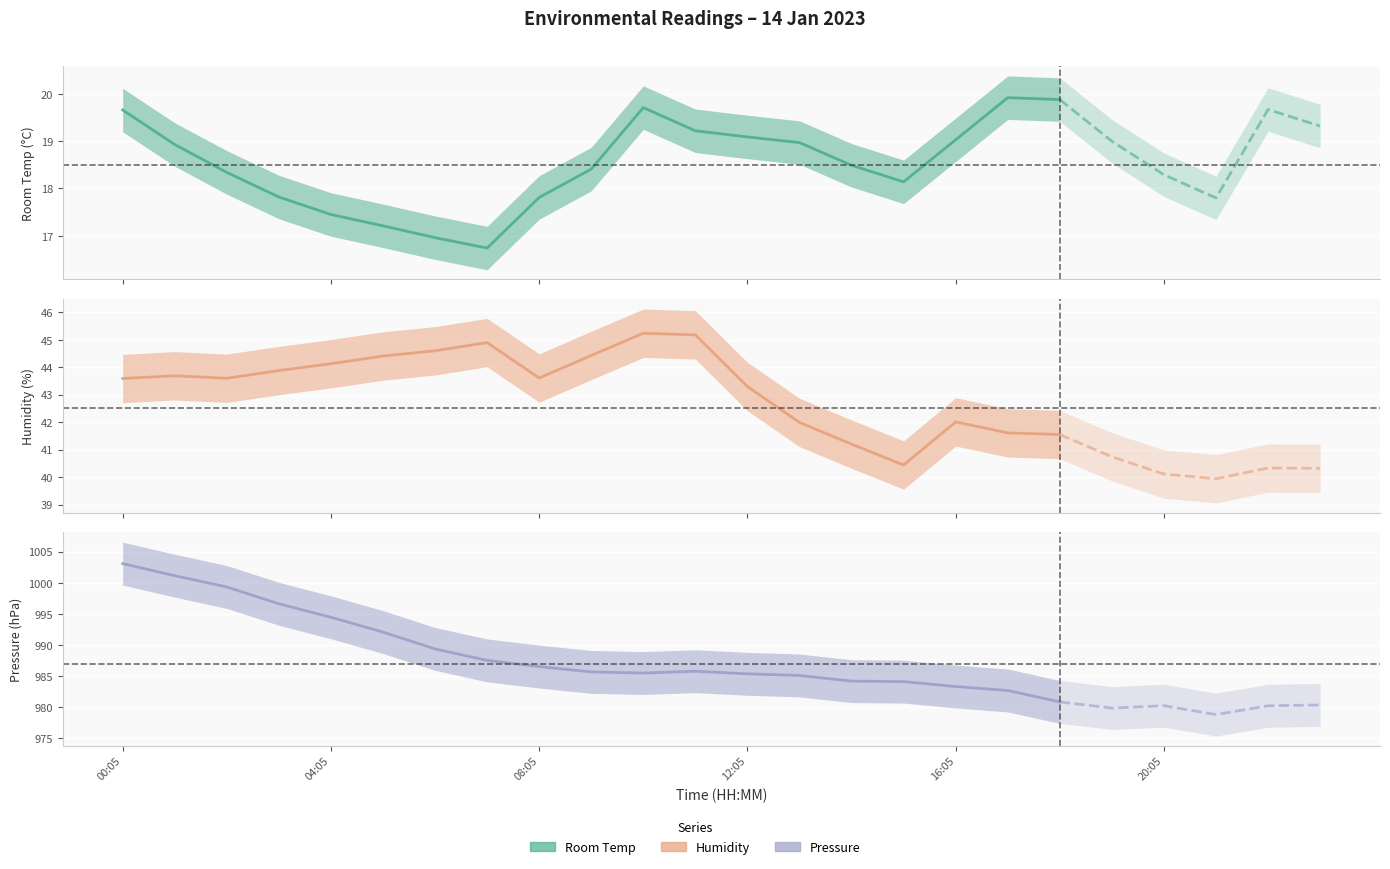

At which label does Humidity line first exceed 43?

00:05